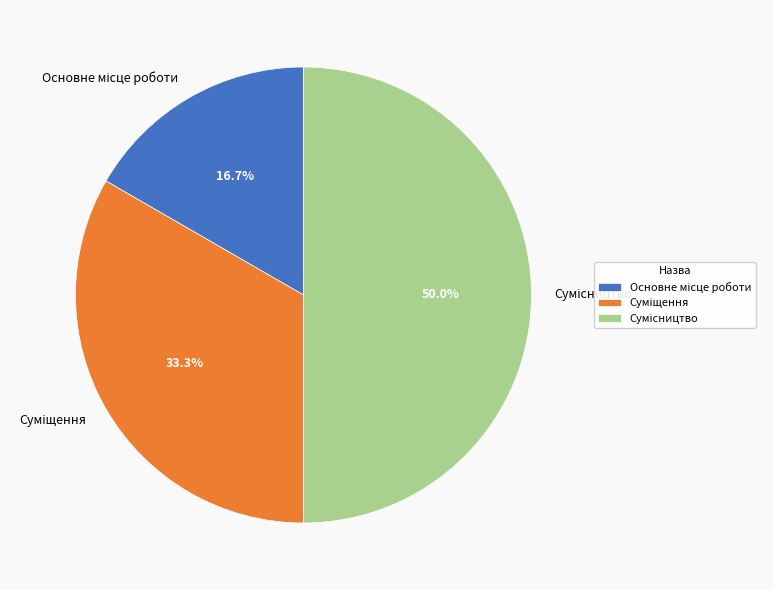

What is the total percentage of Суміщення and Основне місце роботи?

50.0%